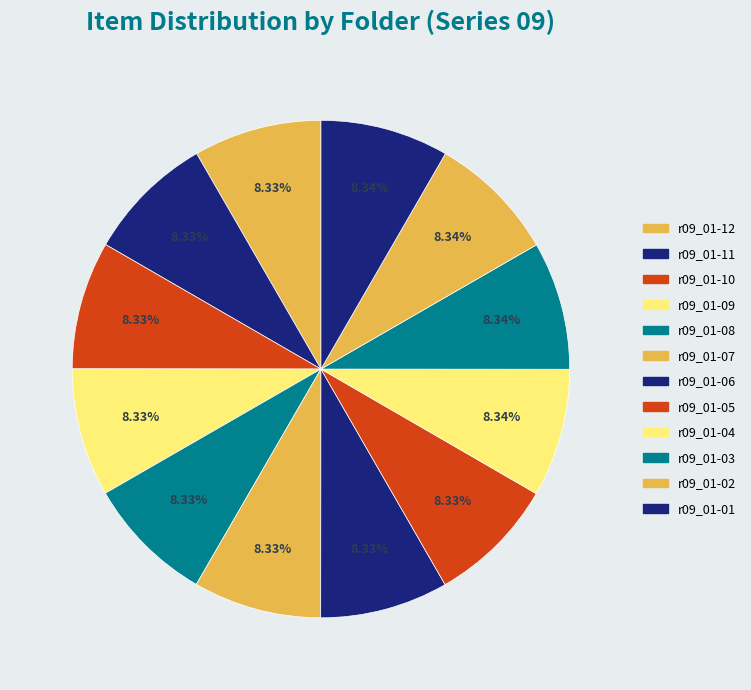

Which slice is the largest?

r09_01-01